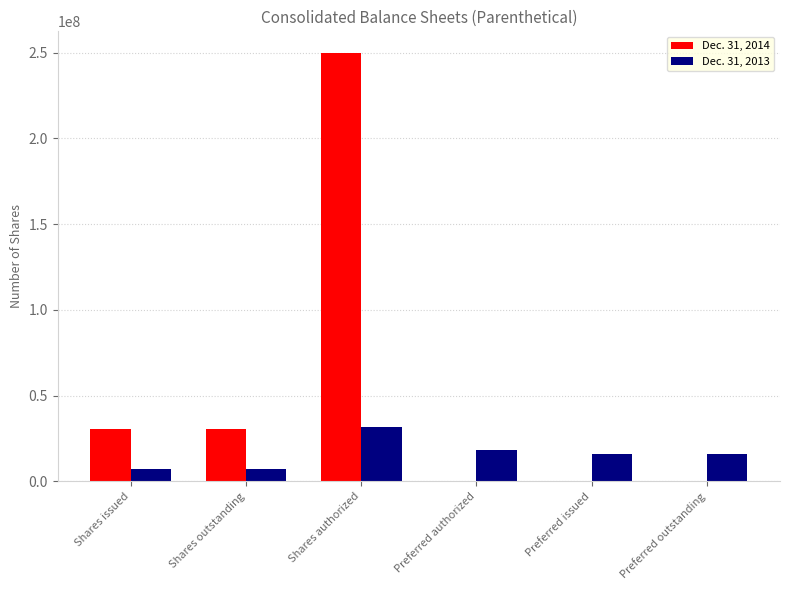

Reading right to left, extract all data points from this chart.

Dec. 31, 2014: Preferred outstanding=0	Preferred issued=0	Preferred authorized=0	Shares authorized=250000000	Shares outstanding=30501352	Shares issued=30501352
Dec. 31, 2013: Preferred outstanding=15958290	Preferred issued=15958290	Preferred authorized=18215000	Shares authorized=31785000	Shares outstanding=7019352	Shares issued=7019352